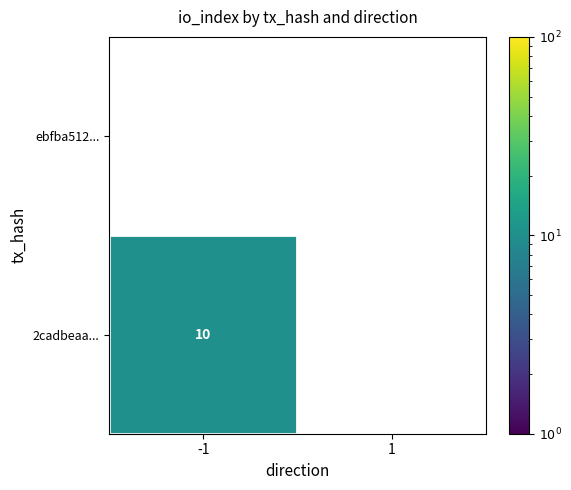

True or false: 2cadbeaa... has a value of 10 at -1.

True